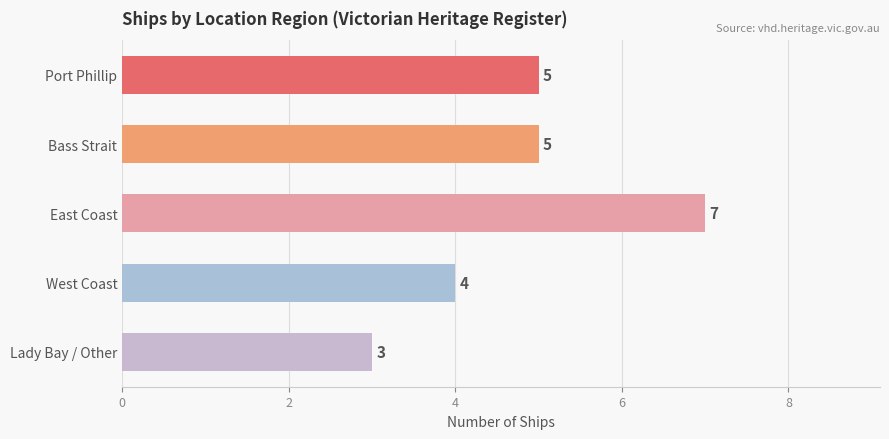

What is the average value?

5